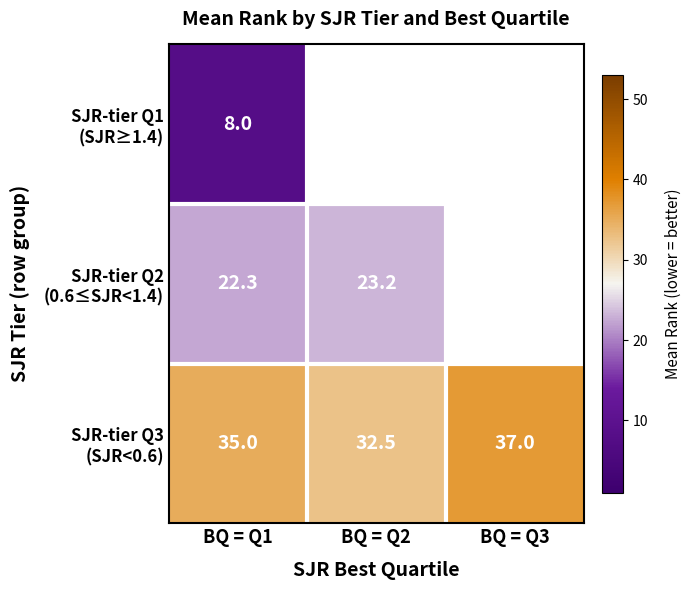

What is the total value across all series at BQ = Q1?

65.3